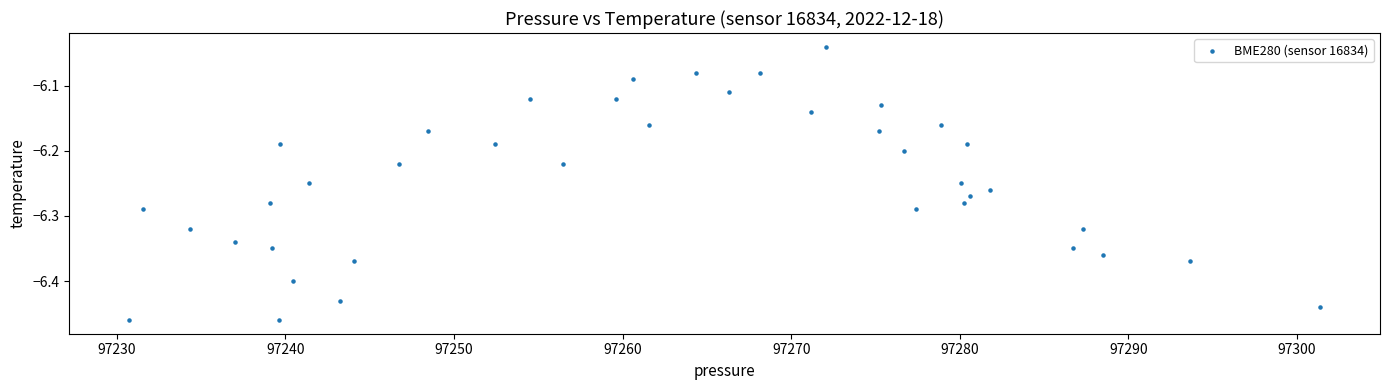

What is the range of X values (max minus min)?

70.7